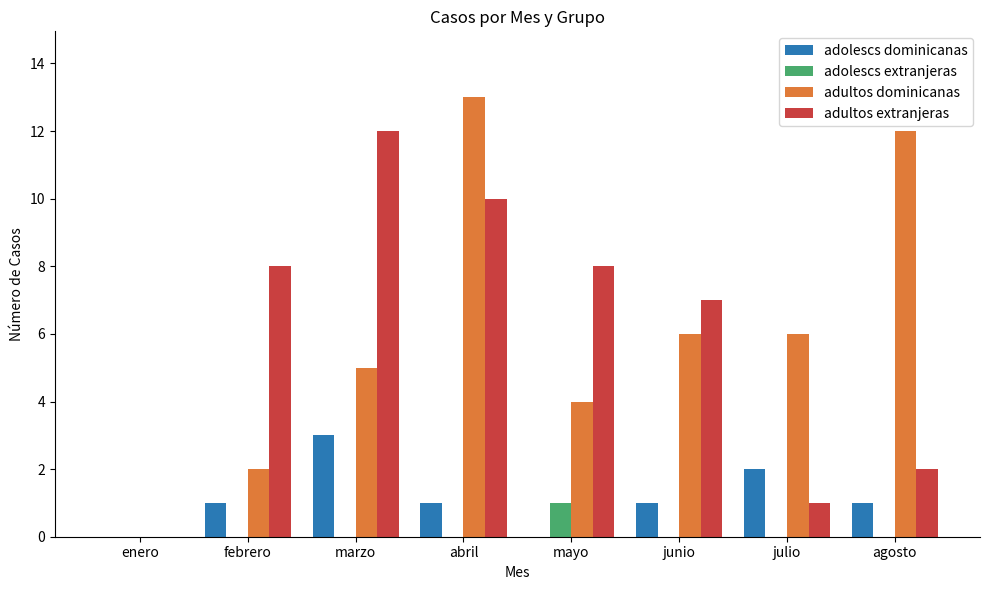

What is the total value across all series at agosto?

15